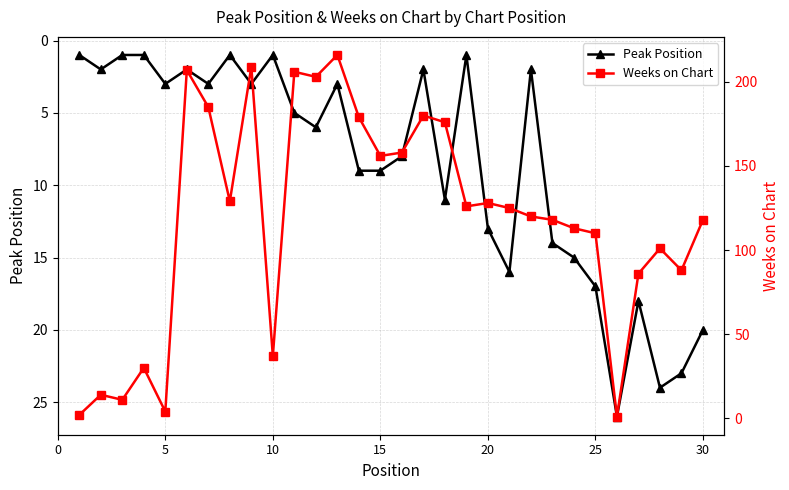

True or false: Peak Position has more than 0 interior local peaks.

True